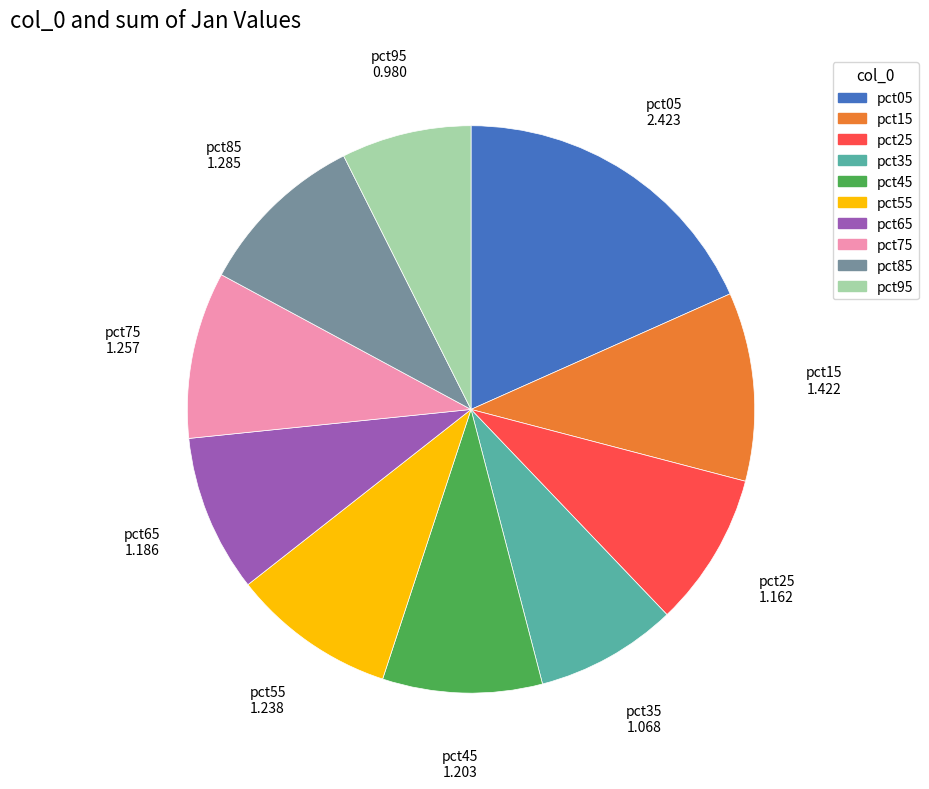

Combined, do pct75 and pct55 account for over 50%?

No